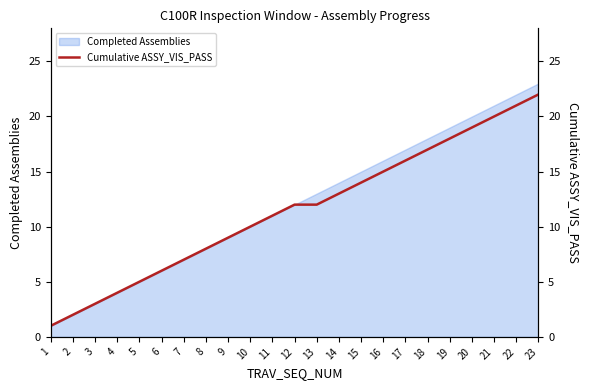

Rank the categories by value from lowest to highest.

1, 2, 3, 4, 5, 6, 7, 8, 9, 10, 11, 12, 13, 14, 15, 16, 17, 18, 19, 20, 21, 22, 23